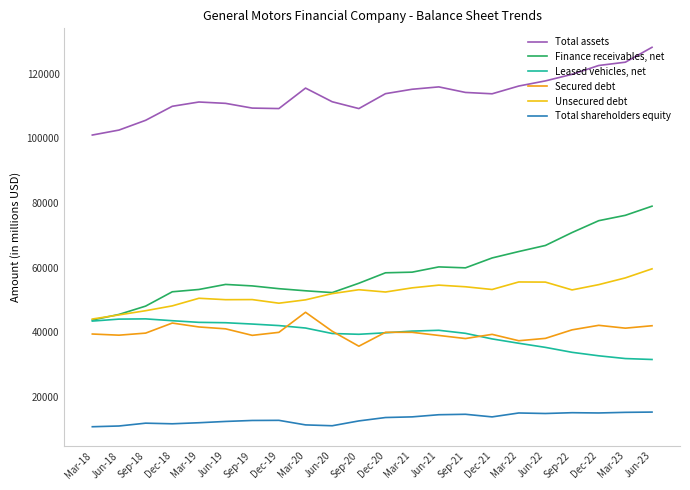

At how many categories does at least one series exceed 45265?

22